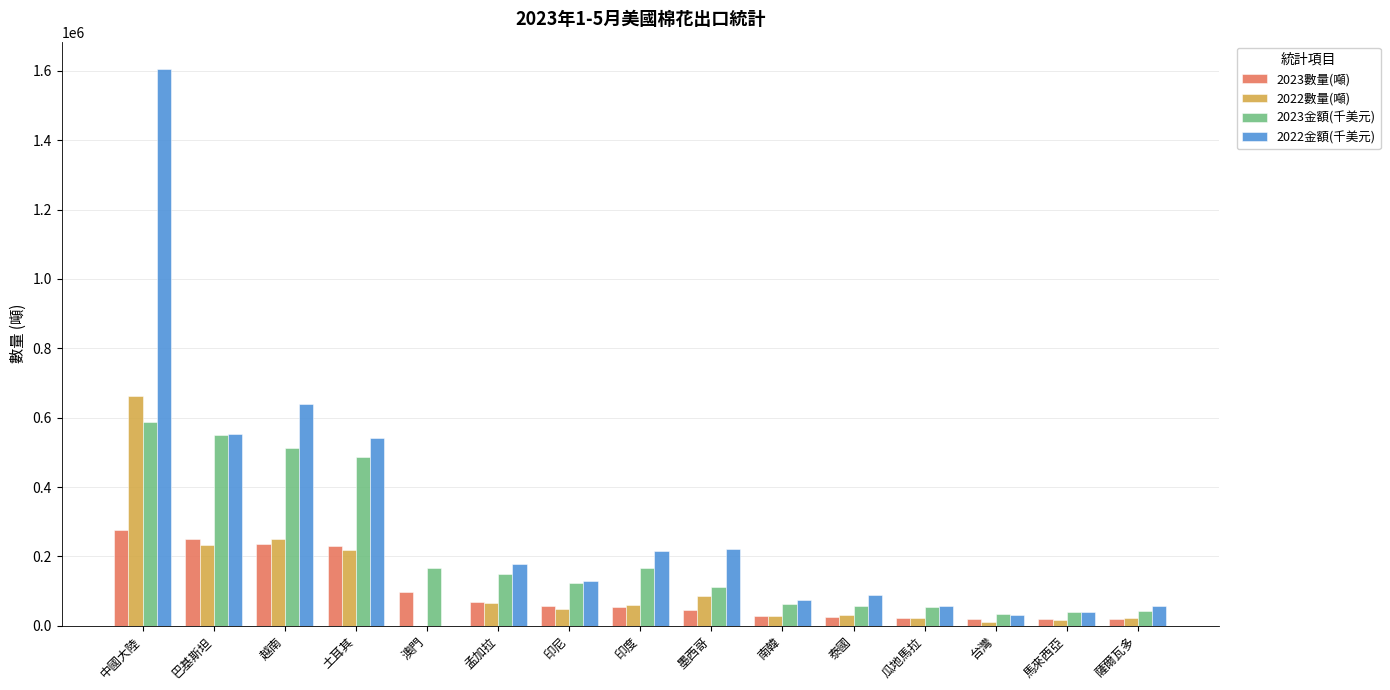

True or false: 2022金額(千美元) has a value of 45736.2 at 印尼.

False